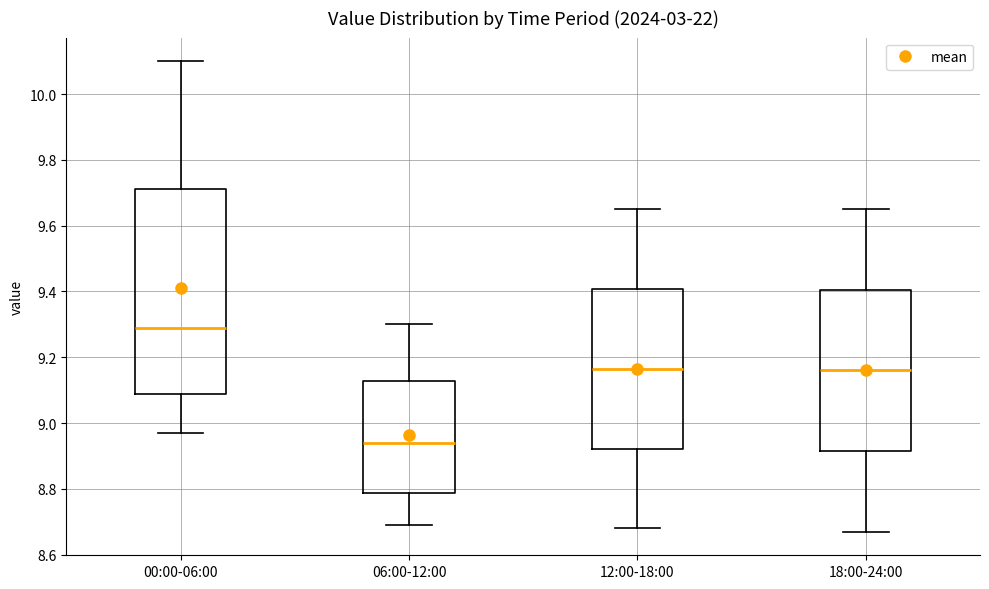

Reading left to right, read every box against the y-axis: the position of its median line, the range the box covers, and the ends of its whiskers. The values are not printed on the chart, so give them approximately, as read against the axis.

00:00-06:00: median 9.30, box 9.08 to 9.72, whiskers 8.98 to 10.10
06:00-12:00: median 8.94, box 8.78 to 9.12, whiskers 8.70 to 9.30
12:00-18:00: median 9.16, box 8.92 to 9.40, whiskers 8.68 to 9.66
18:00-24:00: median 9.16, box 8.92 to 9.40, whiskers 8.68 to 9.66